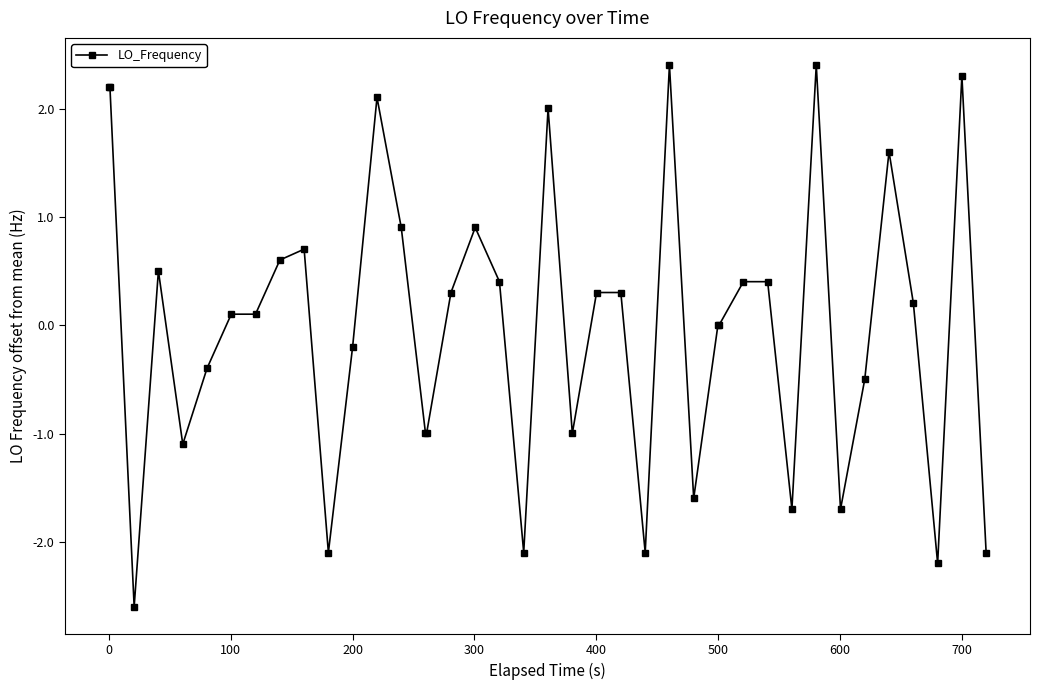

What is the value of the 13th point from the left?

2.1